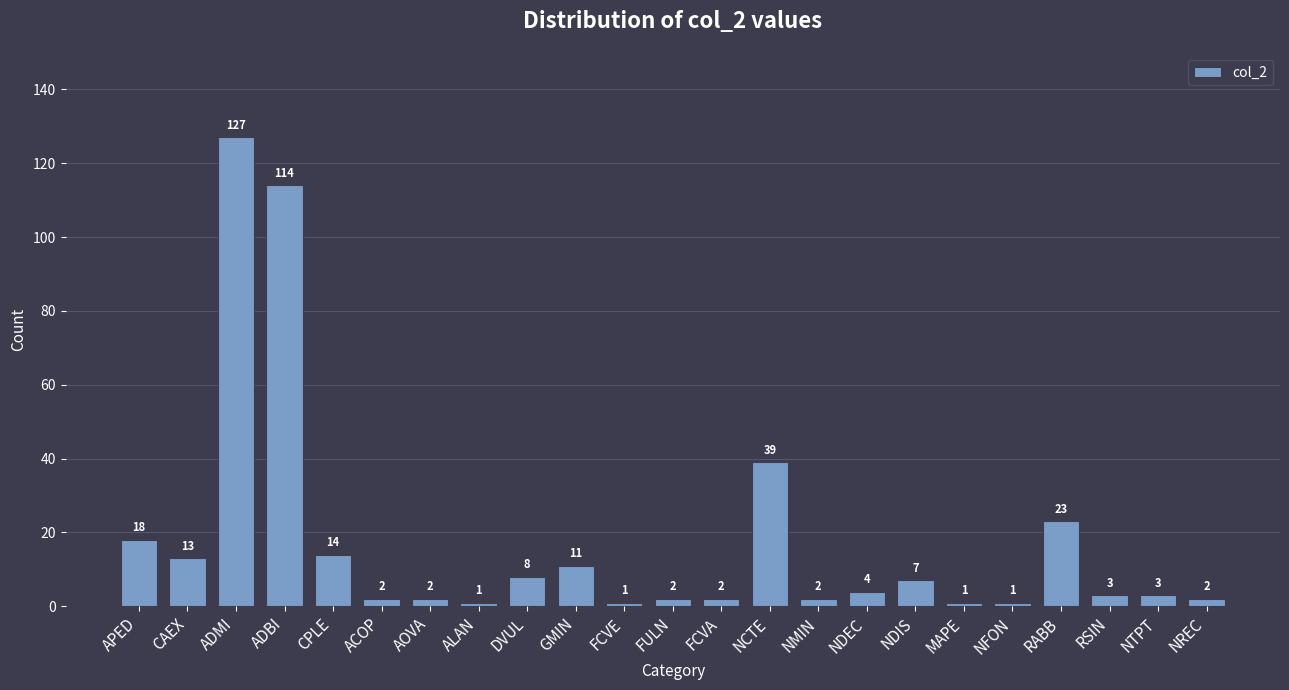

Reading left to right, transcribe all the data shown in this chart.

18	13	127	114	14	2	2	1	8	11	1	2	2	39	2	4	7	1	1	23	3	3	2